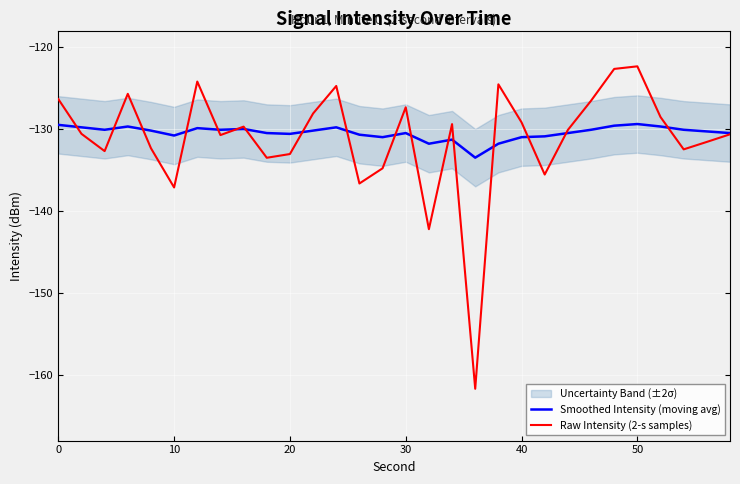

What is the maximum value for Raw Intensity (2-s samples)?

-122.4